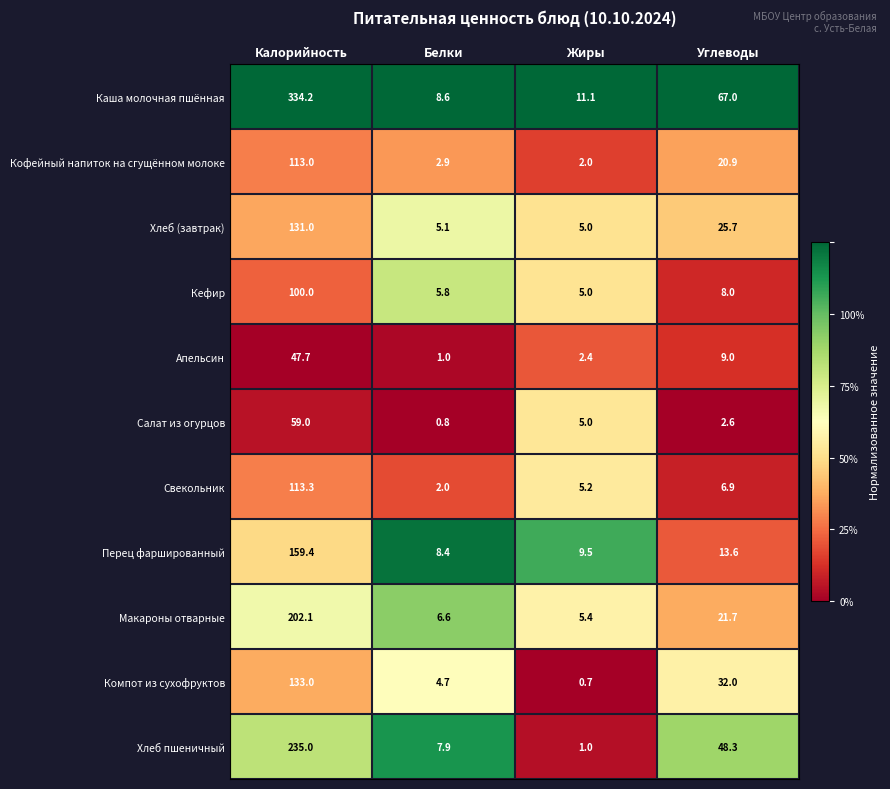

At which category is the sum across all series the highest?

Калорийность